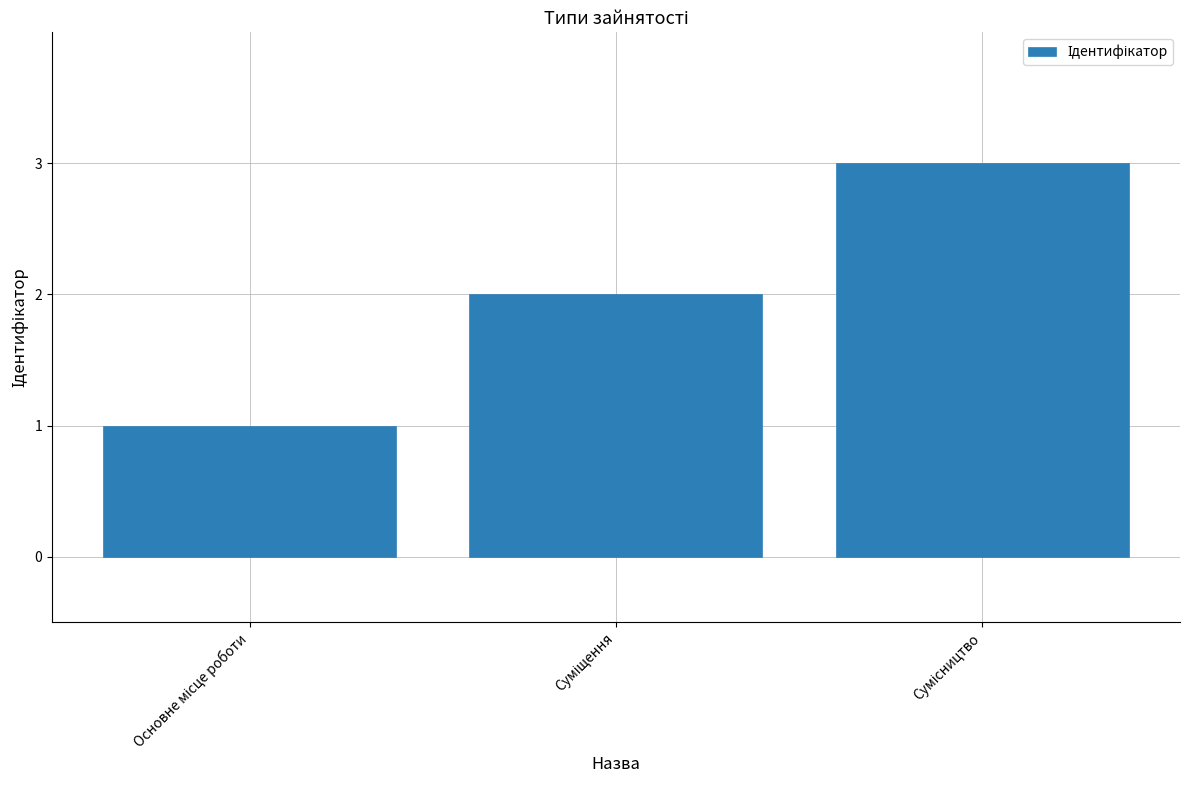

What is the difference between the maximum and minimum values?

2